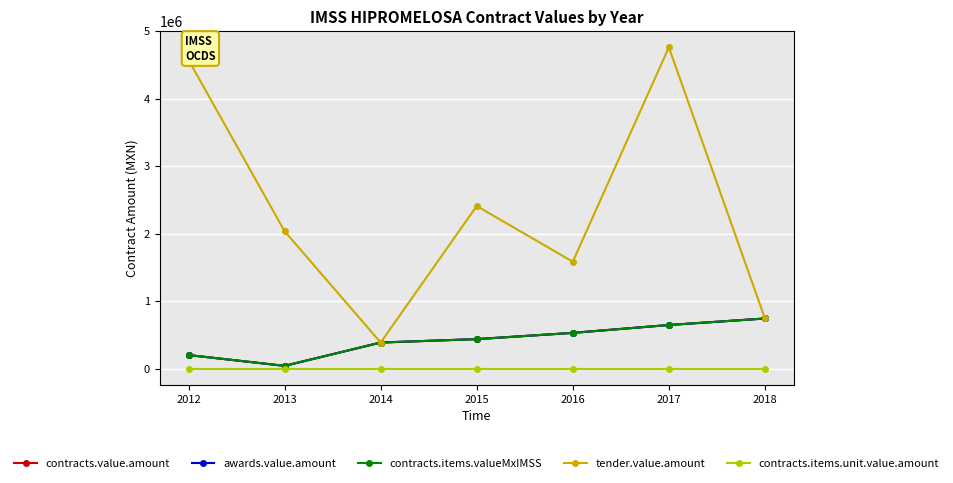

Where is contracts.items.unit.value.amount nearest to the value 8?

2015